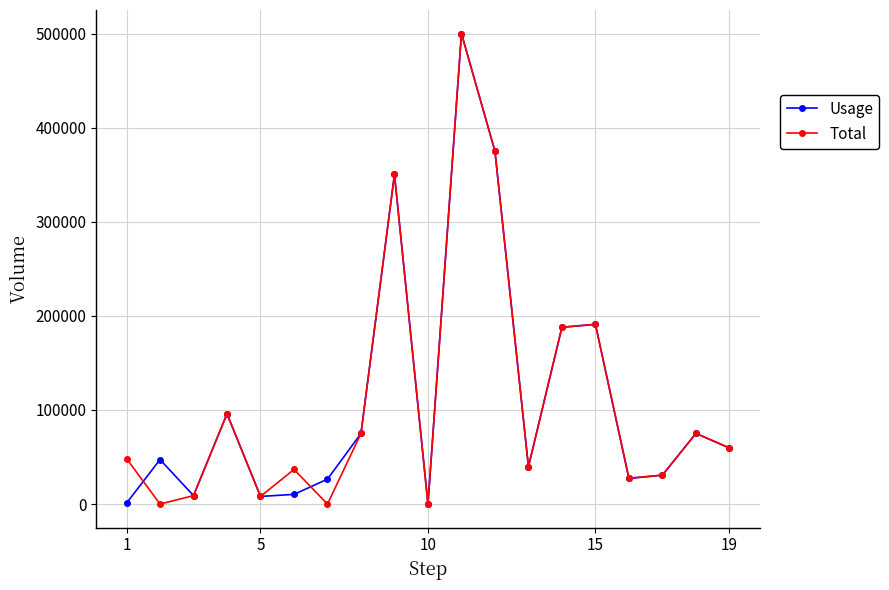

True or false: Total has more than 2 points higher than both neighbors.

True